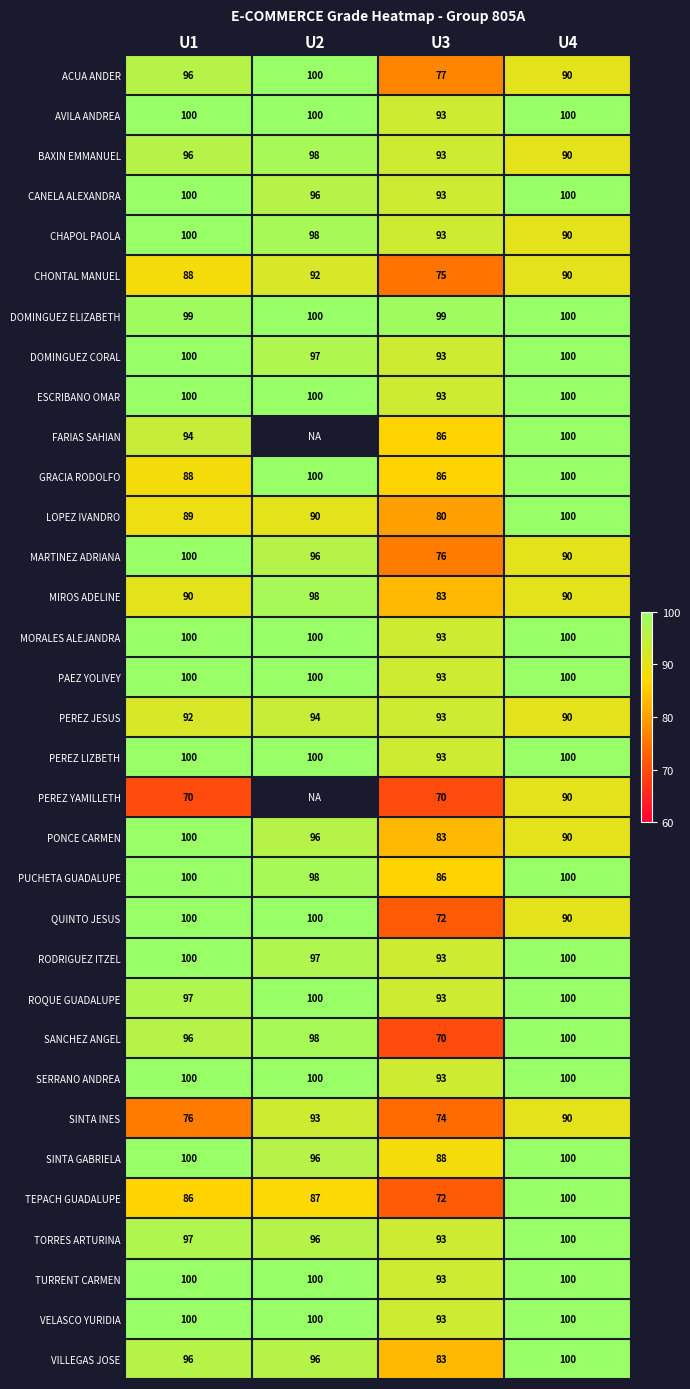

The CHAPOL PAOLA series shows 100 at U1. True or false?

True